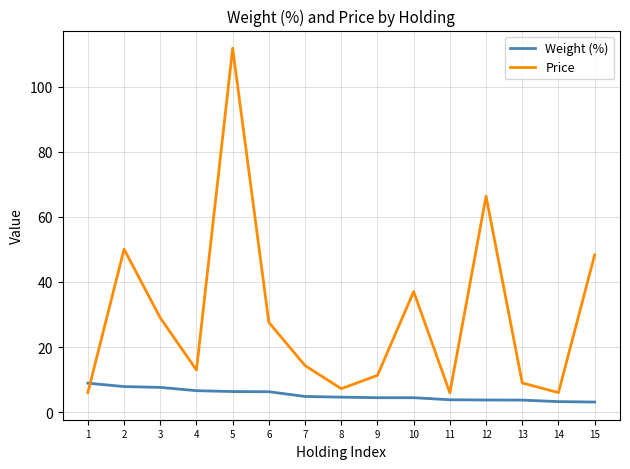

What is the sum of all Price values?

442.7